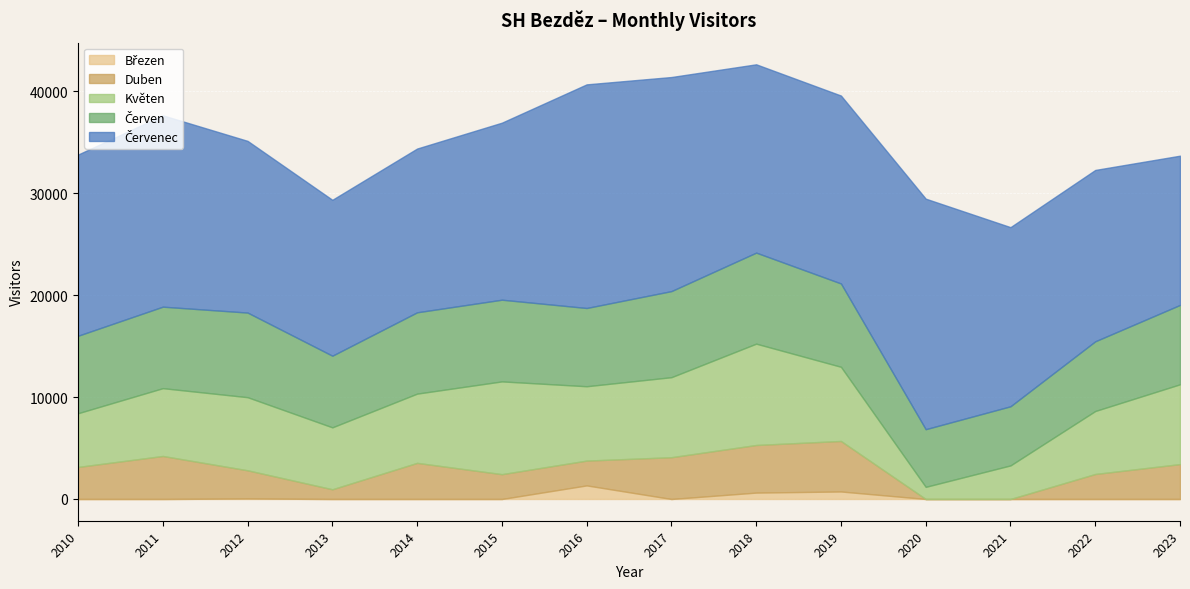

What is the maximum value for Březen?

1334